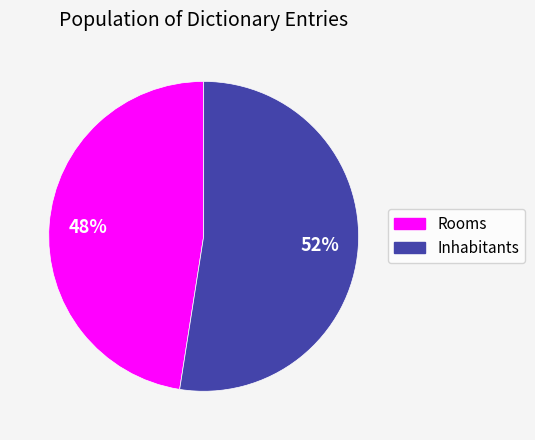

Combined, do Rooms and Inhabitants account for over 50%?

Yes